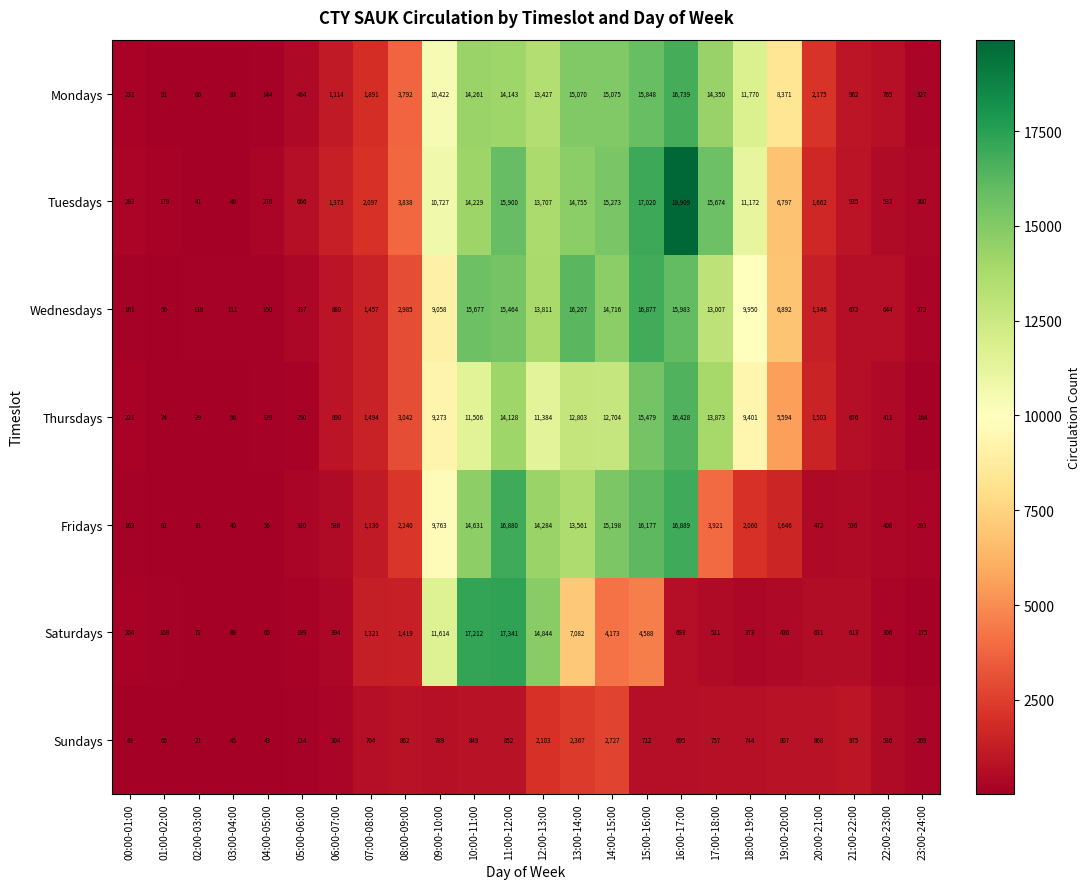

What is the difference between the maximum and minimum values in the Wednesdays series?

16821